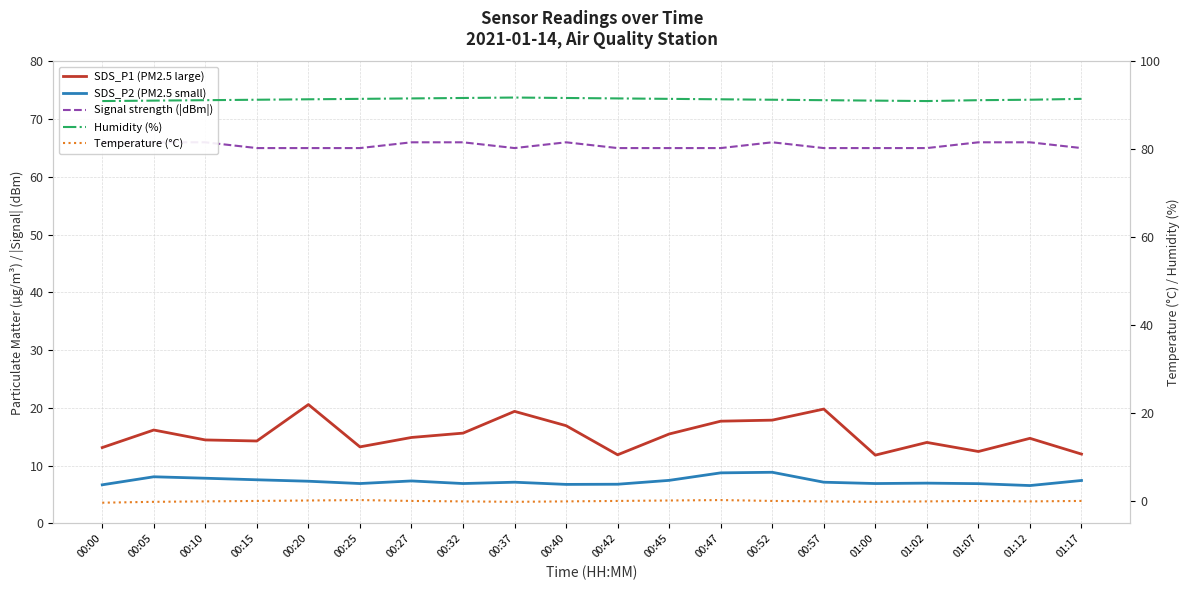

The value of SDS_P2 (PM2.5 small) at 00:45 is 10.6. True or false?

False